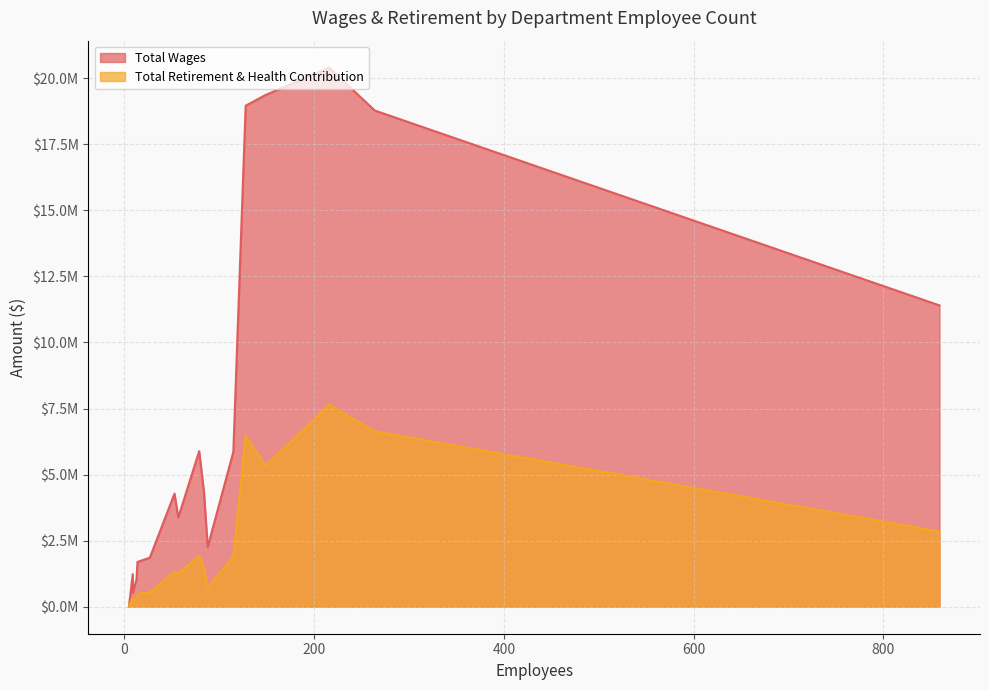

Rank the categories by Total Wages value from lowest to highest.

5, 9, 13, 9, 14, 27, 88, 57, 53, 84, 115, 79, 859, 264, 128, 149, 216